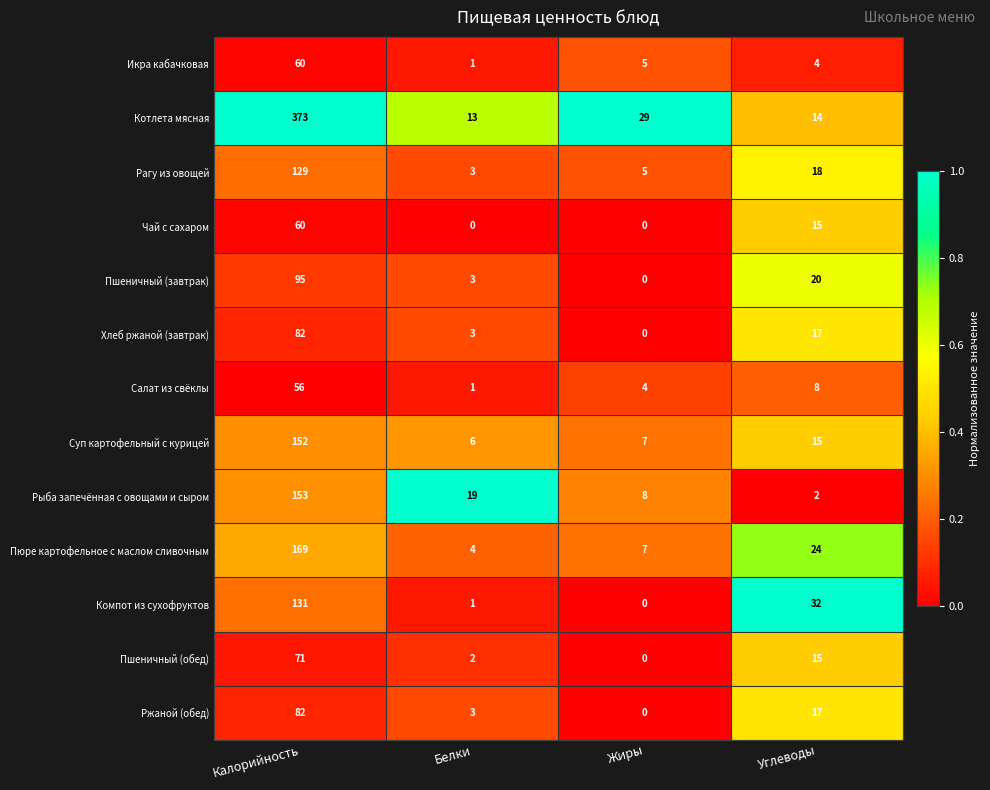

Rank the categories by Пшеничный (завтрак) value from lowest to highest.

Жиры, Белки, Углеводы, Калорийность